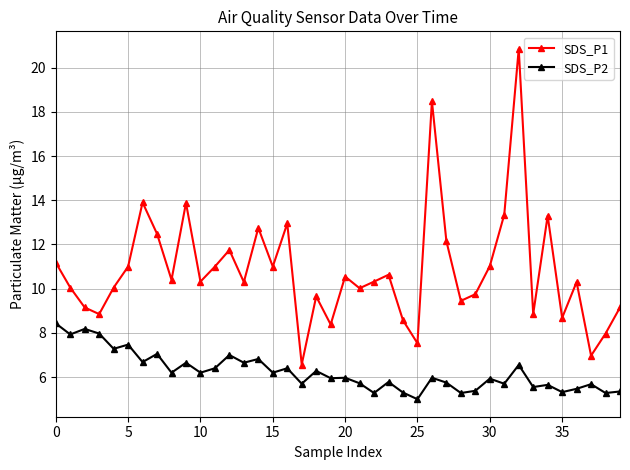

True or false: SDS_P1 and SDS_P2 cross at least once.

False